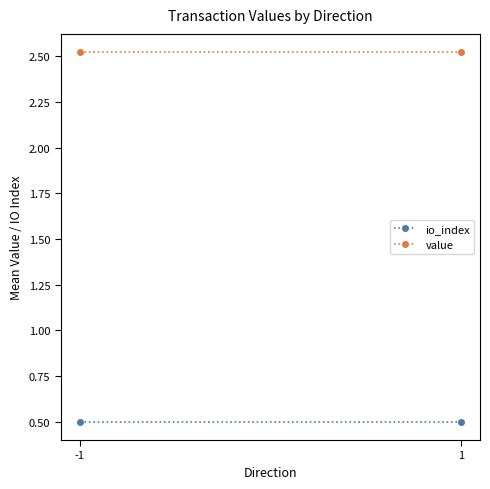

Rank the series by their maximum value, from highest to lowest.

value, io_index